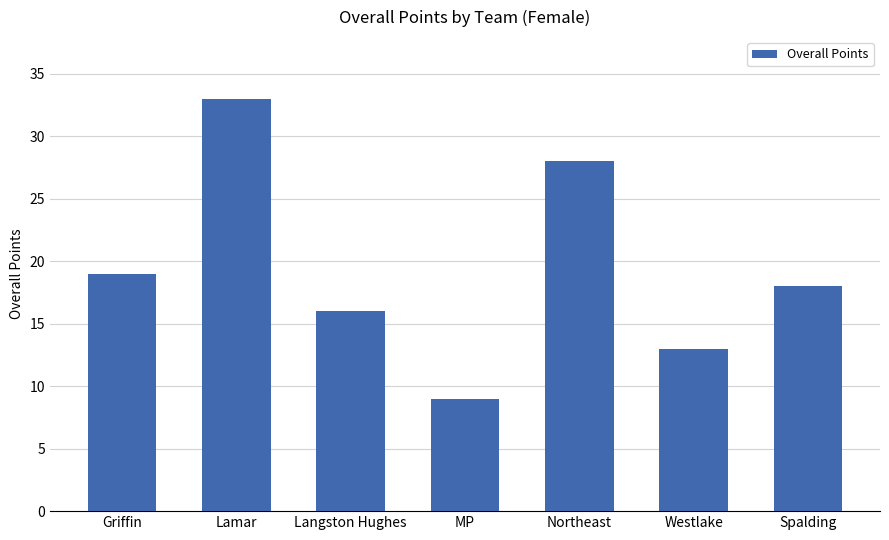

List the labels in order of value, largest first.

Lamar, Northeast, Griffin, Spalding, Langston Hughes, Westlake, MP